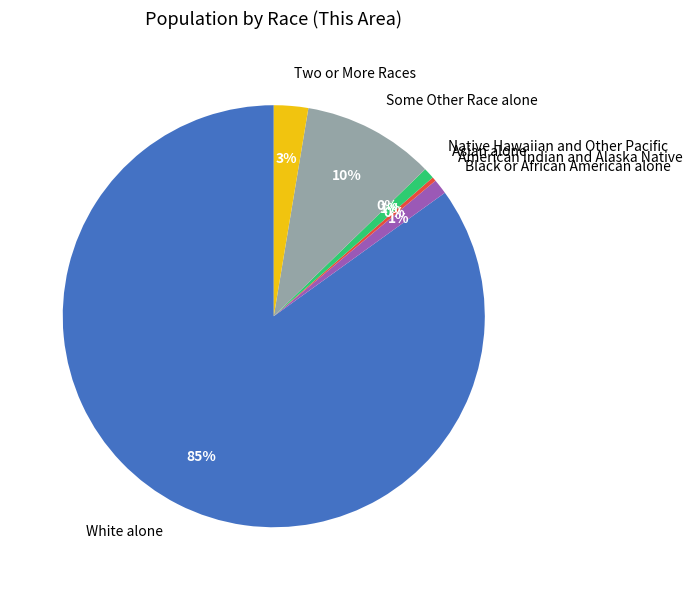

What is the largest slice in the pie chart?

White alone